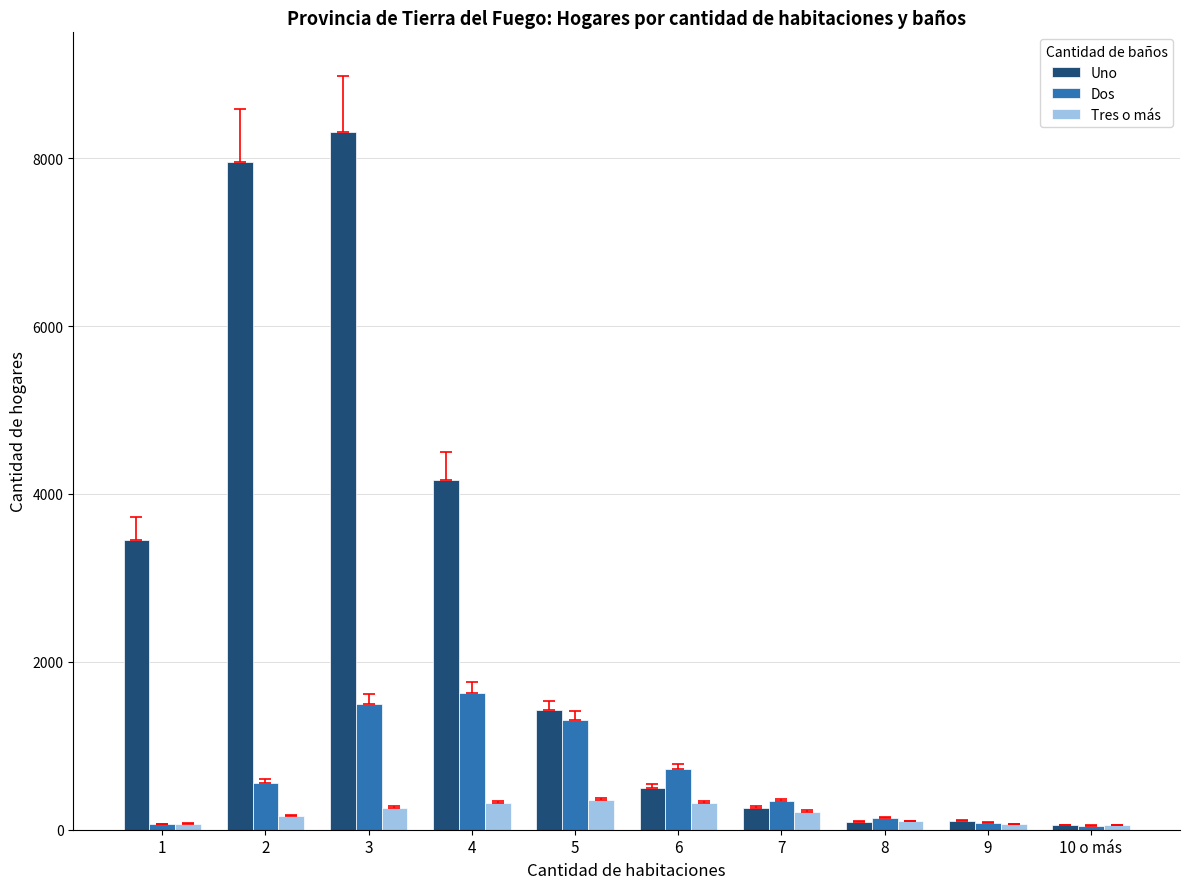

At how many categories does at least one series exceed 5108?

2